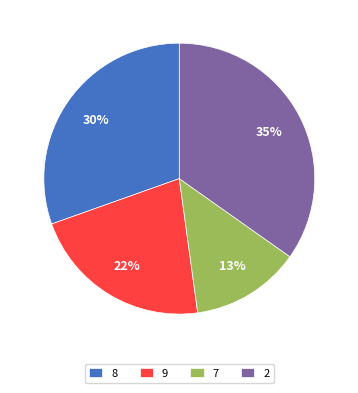

The 2 slice represents 4% of the pie. True or false?

False